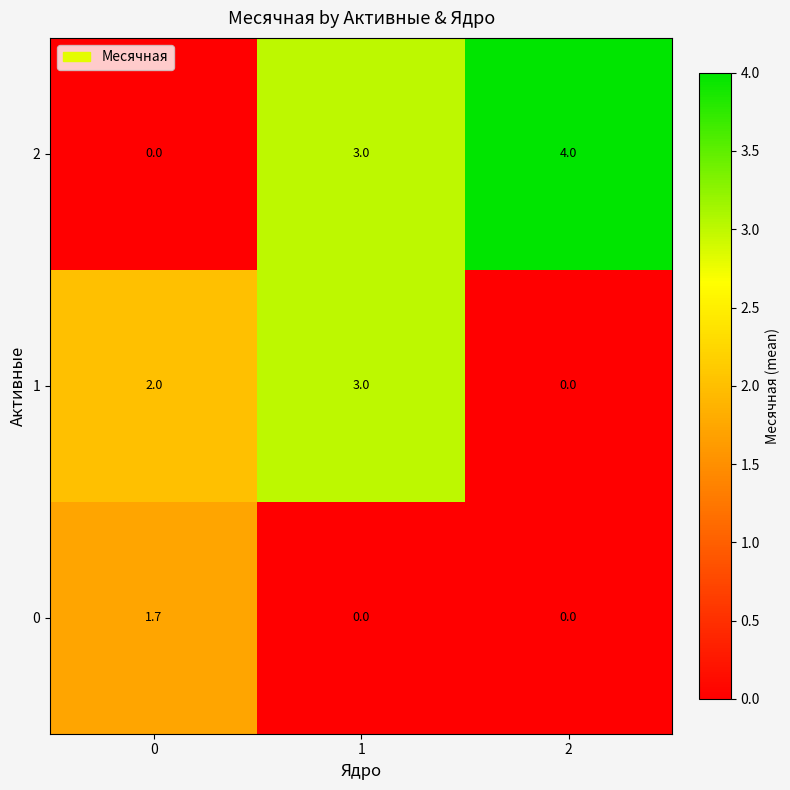

What is the sum of the 2 values at 1 and 2?

7.0